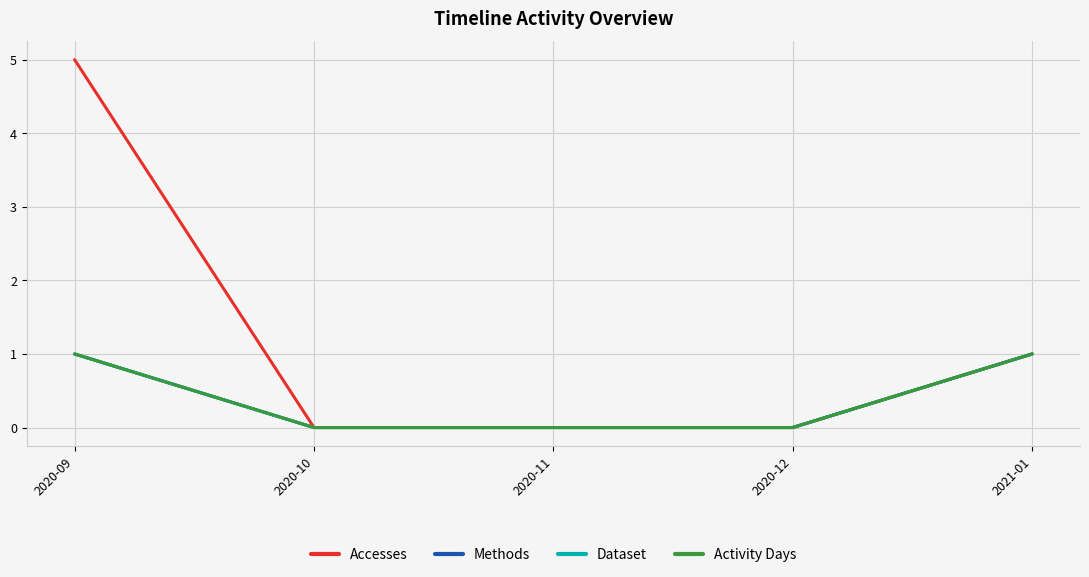

Reading right to left, list all the values displayed in this chart.

Accesses: 1	0	0	0	5
Methods: 1	0	0	0	1
Dataset: 1	0	0	0	1
Activity Days: 1	0	0	0	1